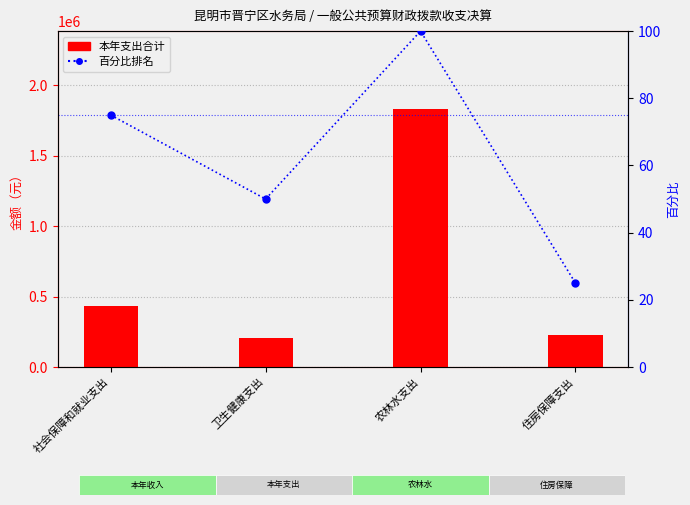

Between 社会保障和就业支出 and 卫生健康支出, which series saw the biggest shift?

本年支出合计